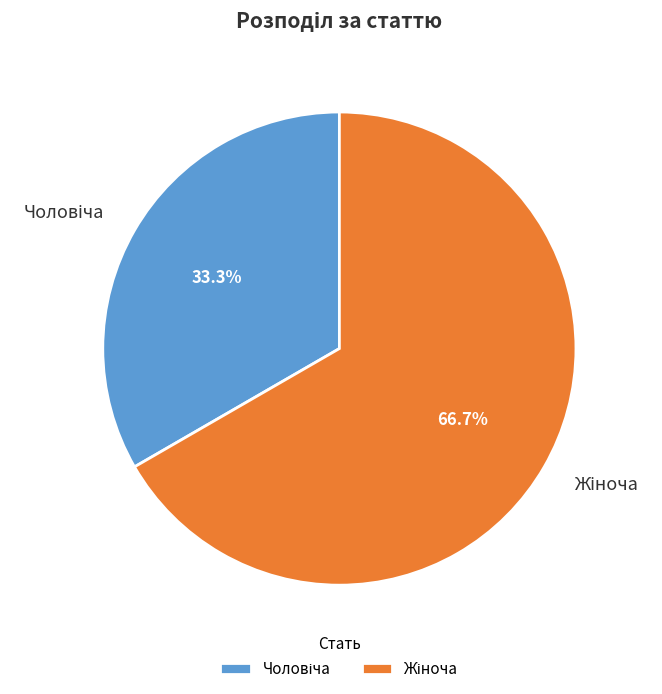

Is there any slice that represents more than half of the pie?

Yes